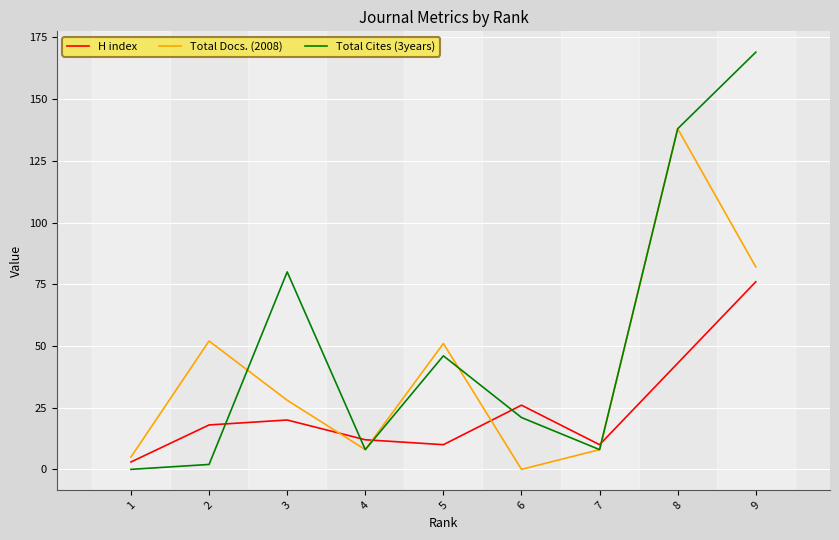

Which series changed the most between 8 and 9?

Total Docs. (2008)